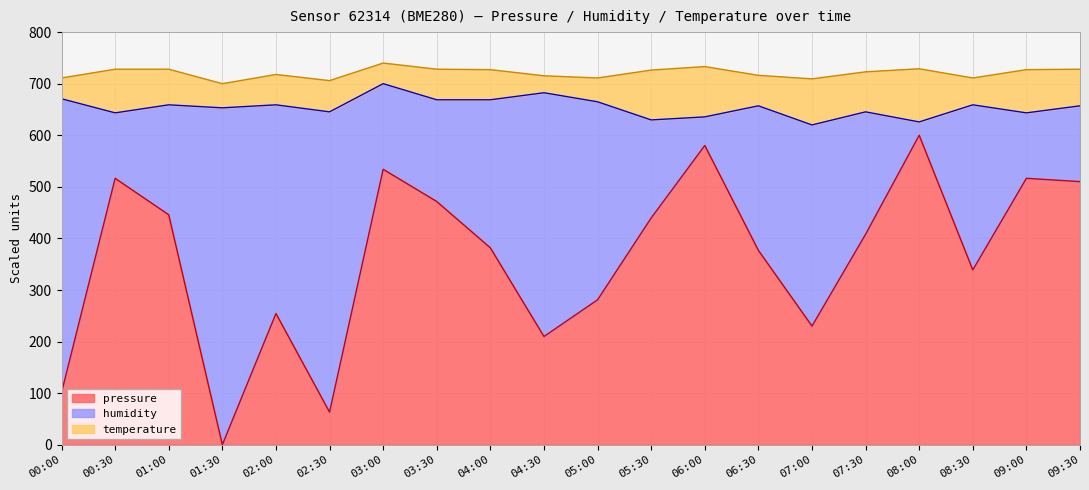

What is the difference between the maximum and minimum values in the pressure series?

600.0